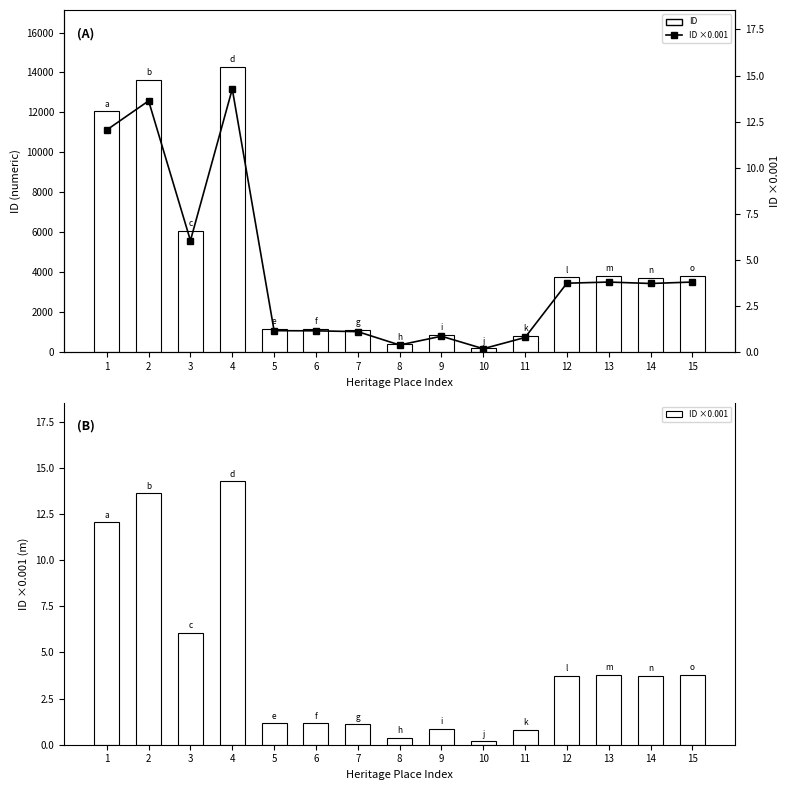

What is the difference between the ID ×0.001 values at 4 and 1?

2.2